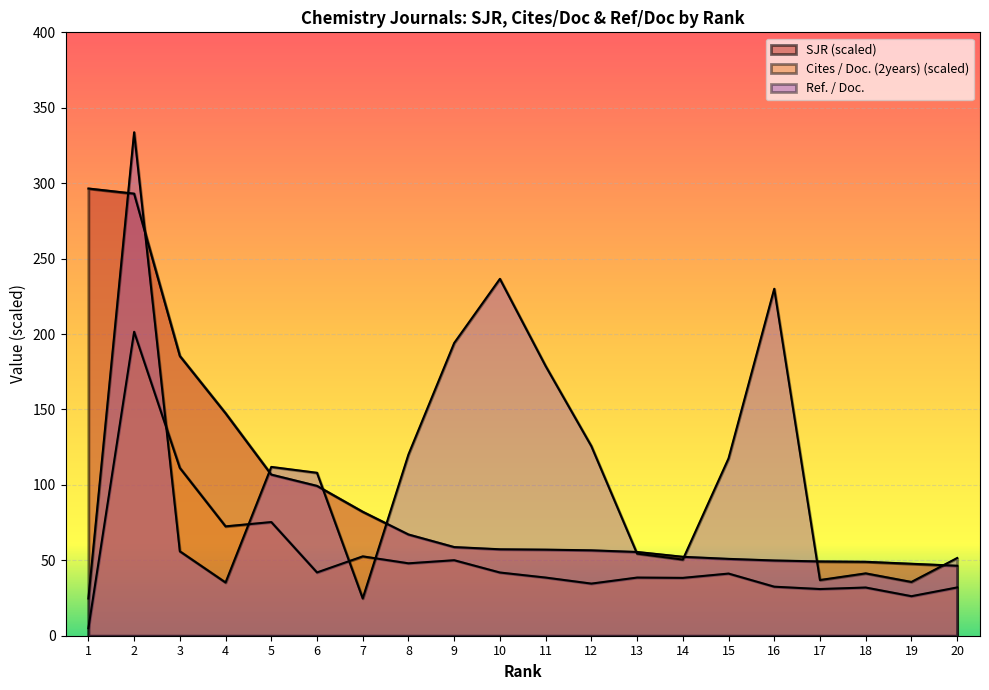

Count the number of categories in the chart.

20